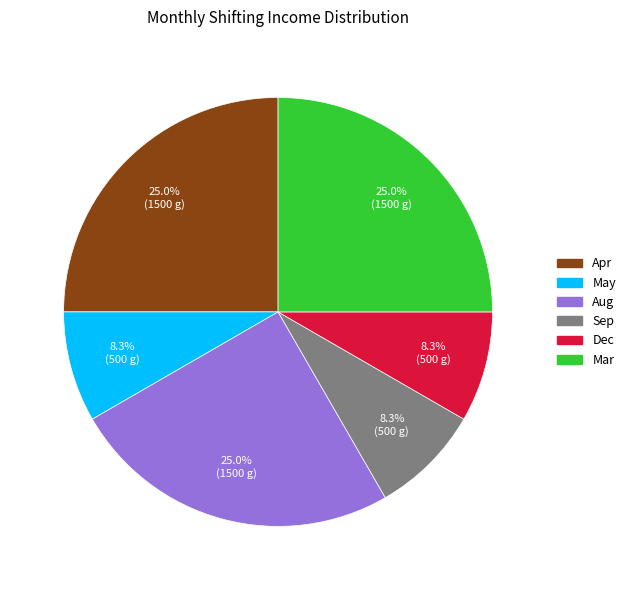

Is there any slice that represents more than half of the pie?

No